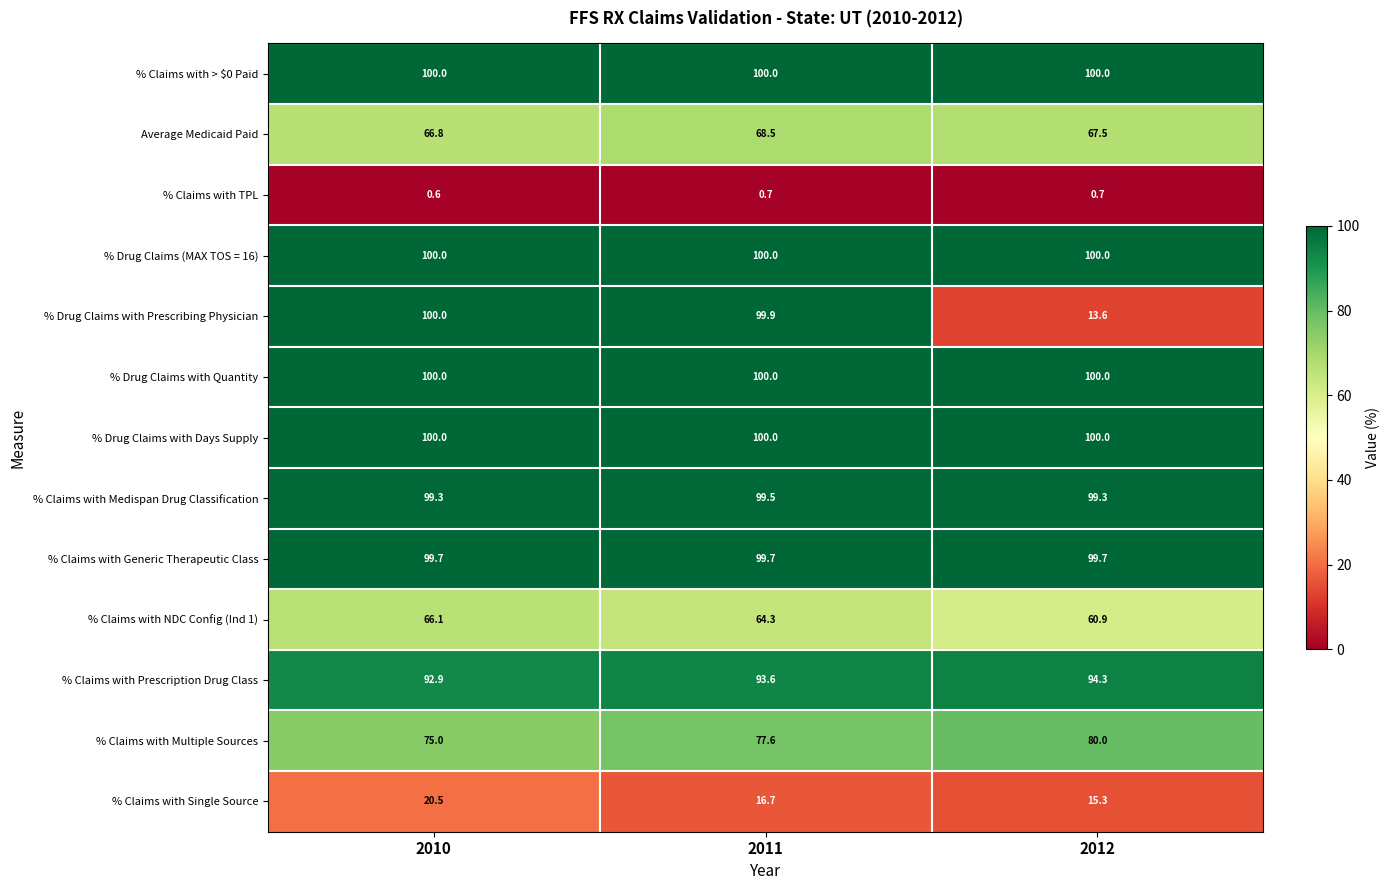

What is the difference between the maximum and minimum values in the % Claims with Single Source series?

5.2